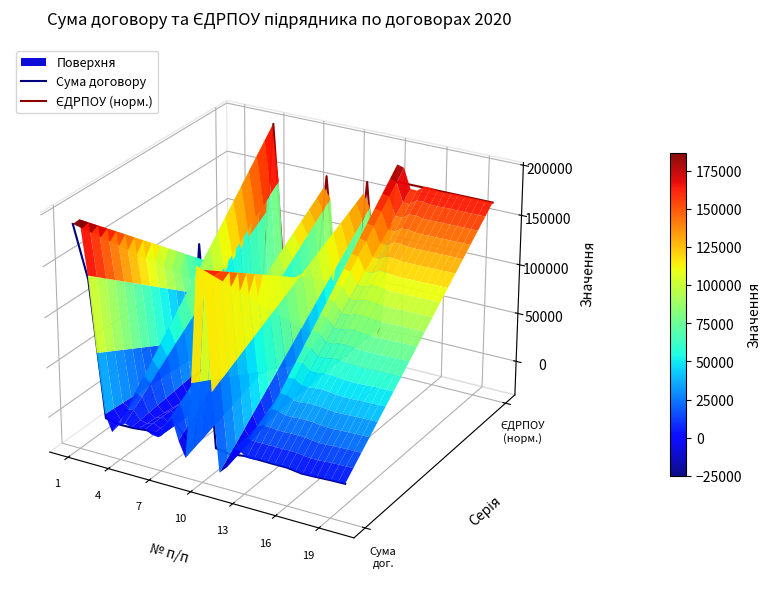

Which series changed the most between 1 and 13?

Сума договору